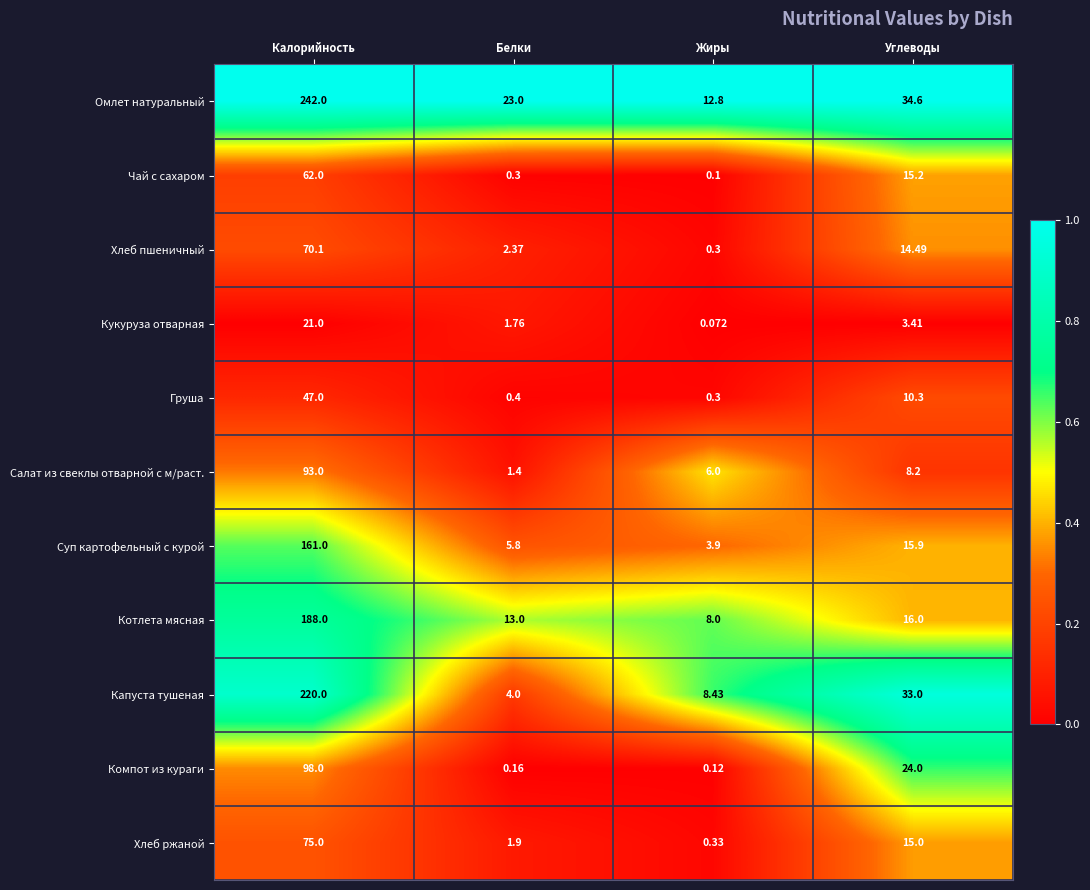

At which category is the sum across all series the highest?

Калорийность